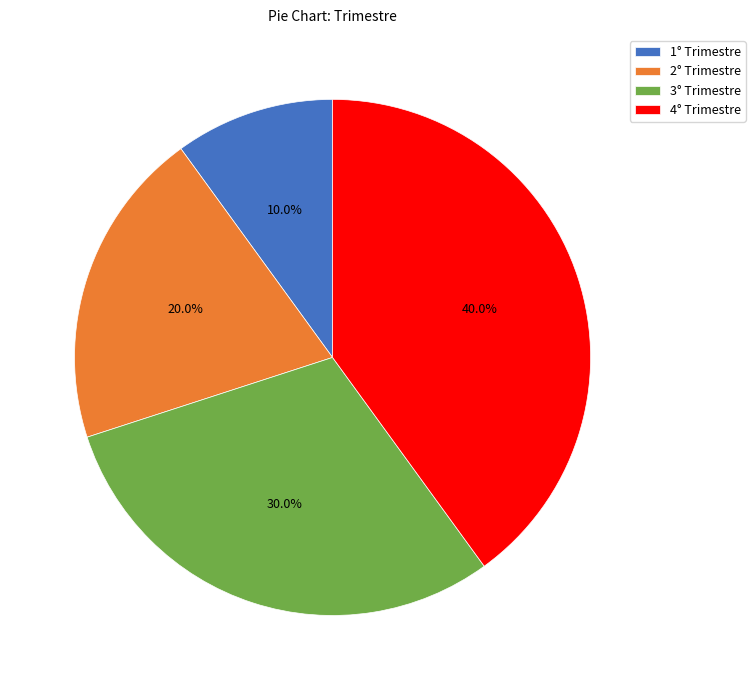

What percentage is the 1° Trimestre slice, to the nearest percent?

10%